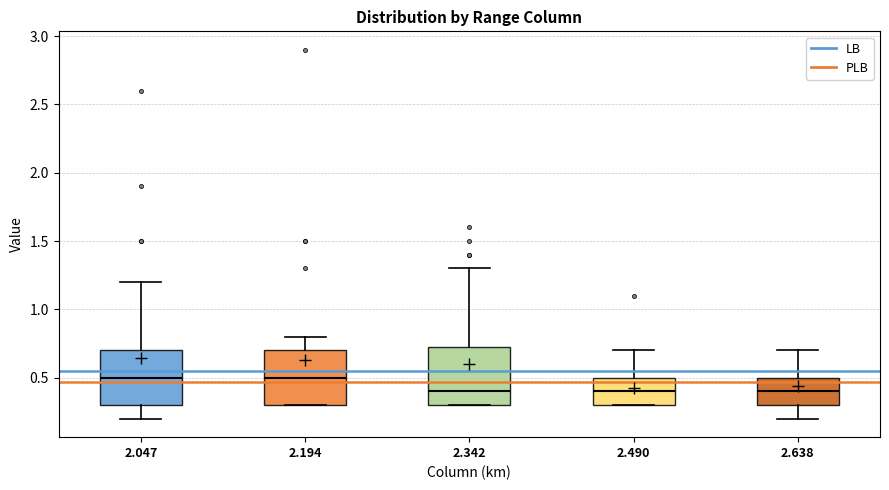

Reading left to right, read every box against the y-axis: the position of its median line, the range the box covers, and the ends of its whiskers. The values are not printed on the chart, so give them approximately, as read against the axis.

2.047: median 0.50, box 0.30 to 0.70, whiskers 0.20 to 1.20
2.194: median 0.50, box 0.30 to 0.70, whiskers 0.30 to 0.80
2.342: median 0.40, box 0.30 to 0.75, whiskers 0.30 to 1.30
2.490: median 0.40, box 0.30 to 0.50, whiskers 0.30 to 0.70
2.638: median 0.40, box 0.30 to 0.50, whiskers 0.20 to 0.70